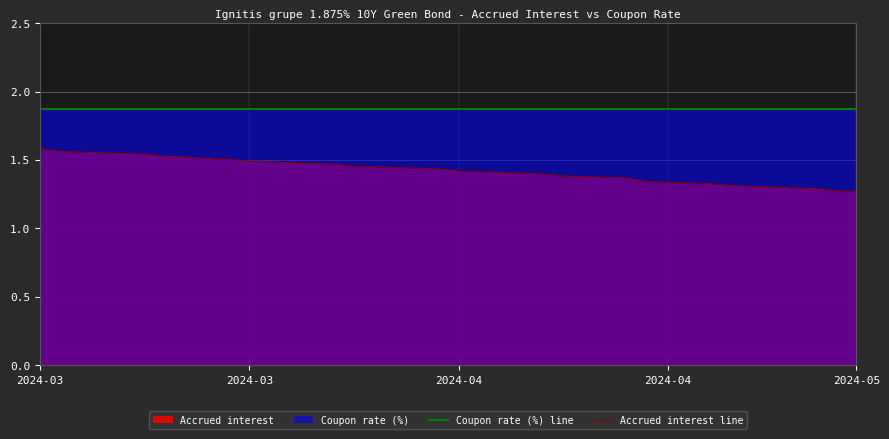

Is the value of Coupon rate (%) line at 26 greater than the value of Accrued interest line at 23?

Yes